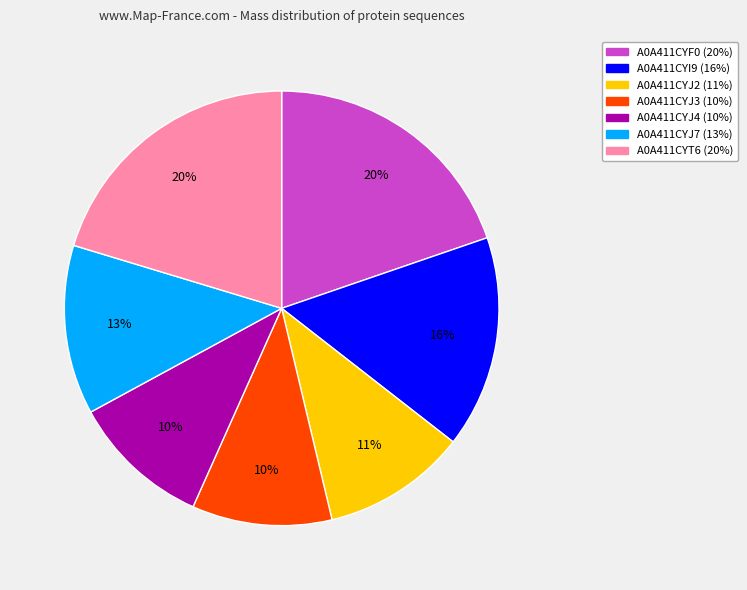

How many segments does this pie chart have?

7